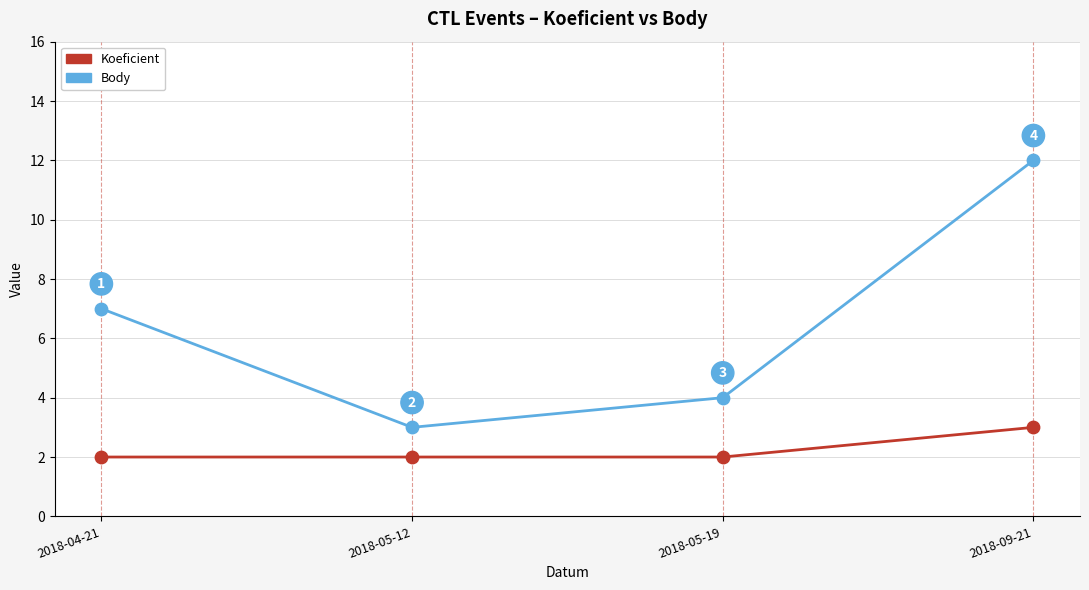

Which series has the largest total across all categories?

Body